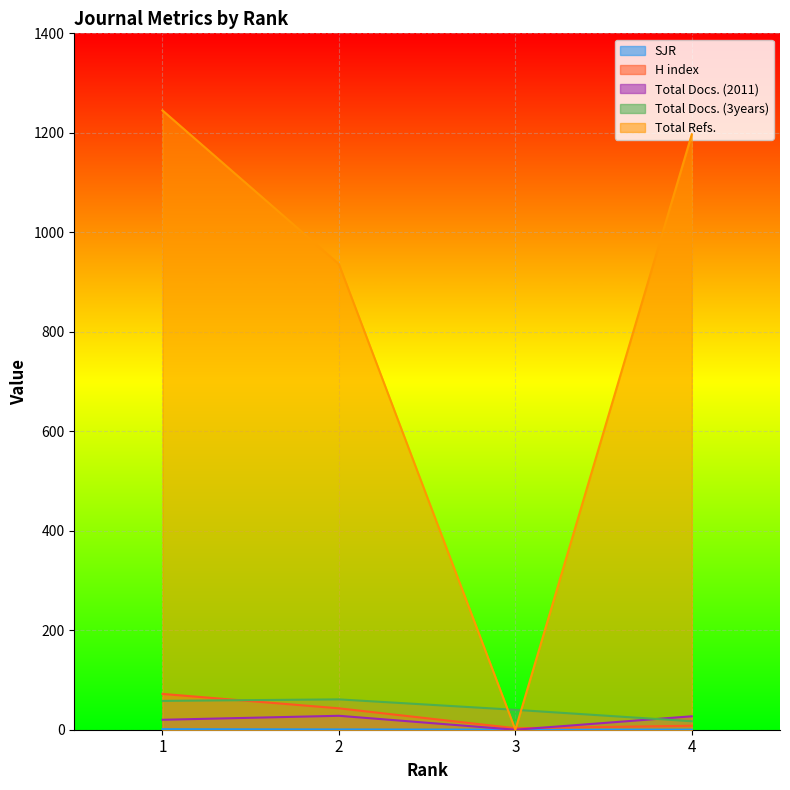

How many values in the Total Docs. (3years) series are below 58?

2